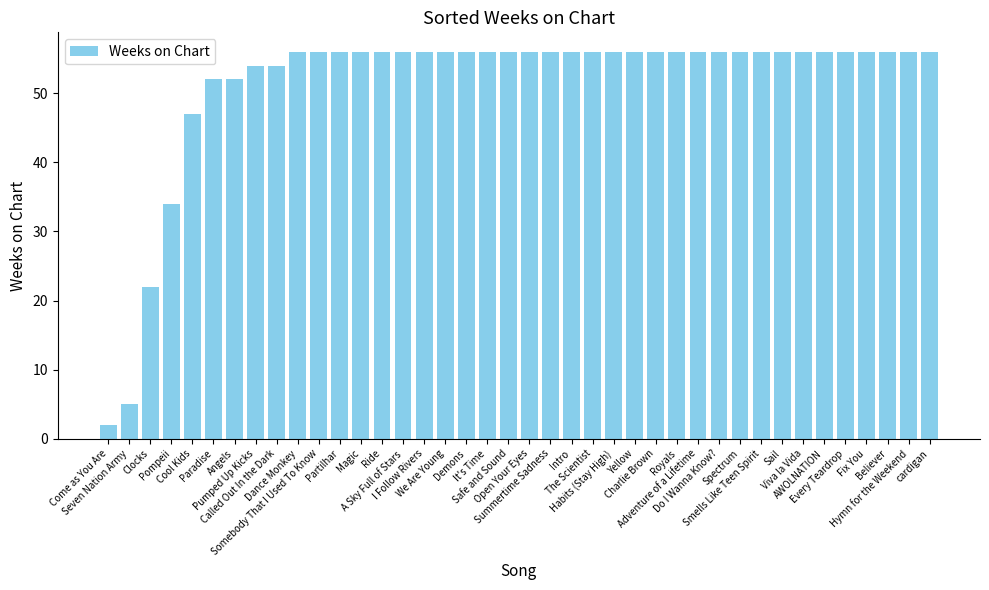

What value does the data have at Fix You, to the nearest 10?

60